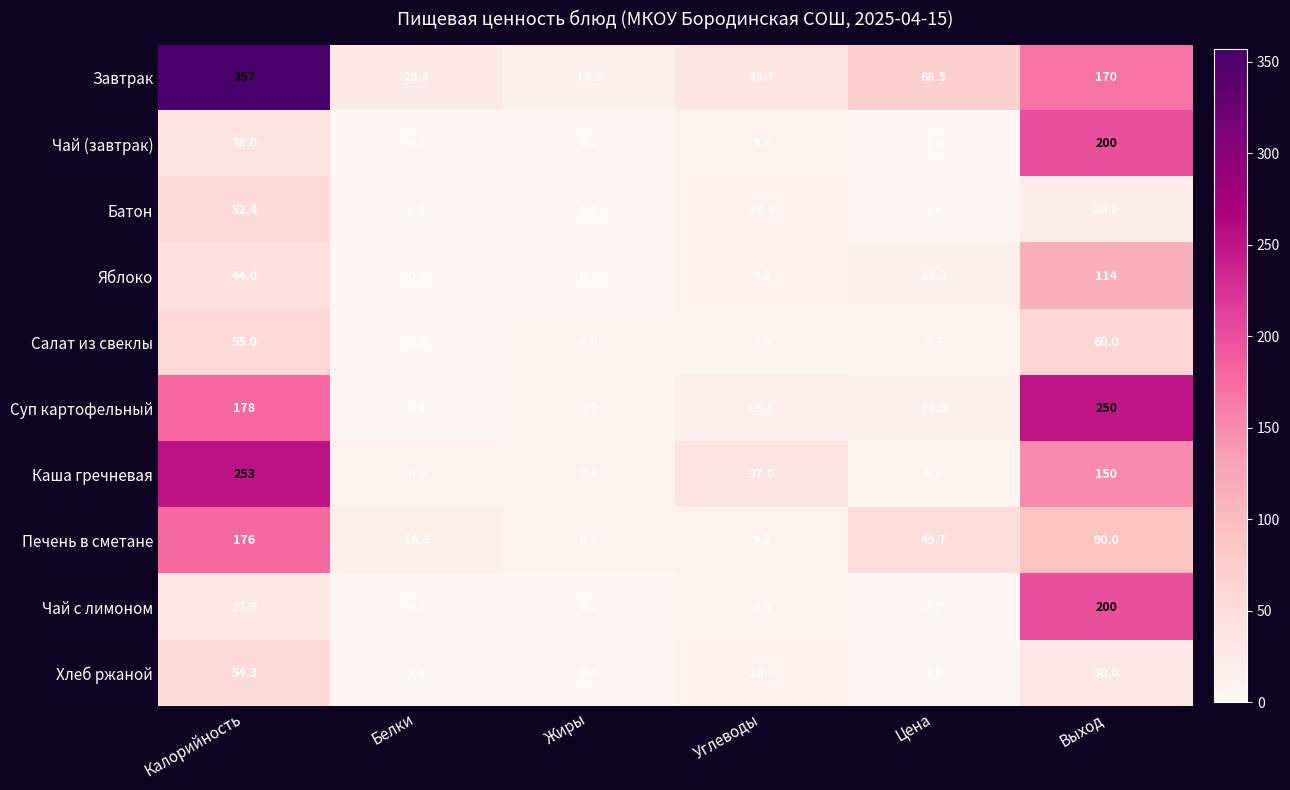

At which category does the chart reach its minimum across all series?

Жиры